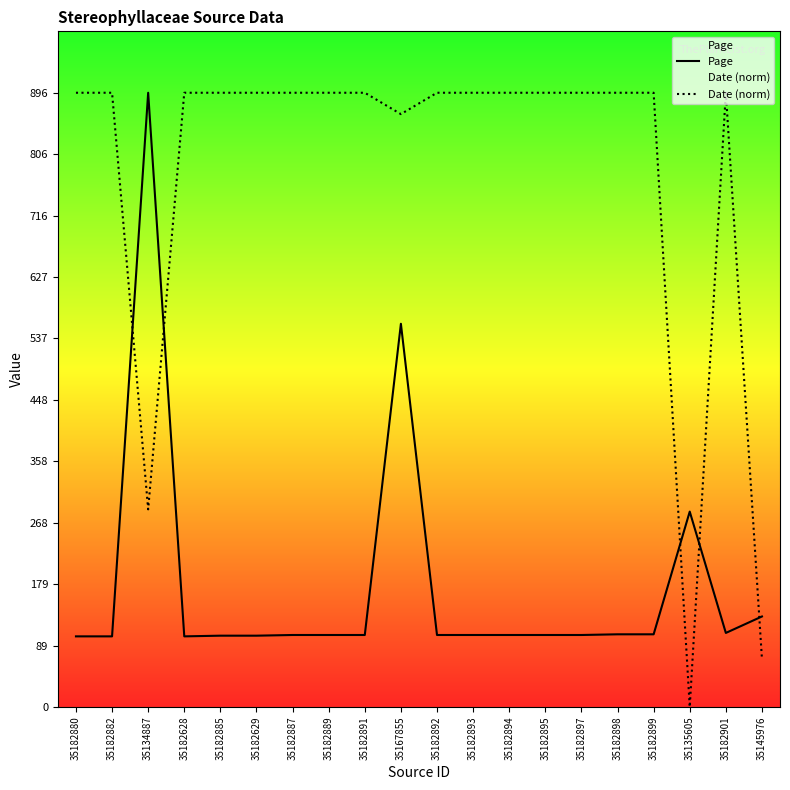

What are all the series names shown in the legend?

Page, Date (norm)